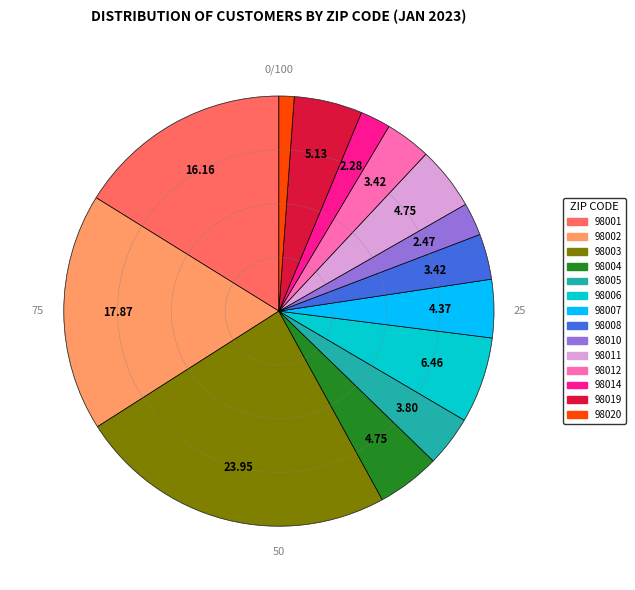

Is the sum of 98014 and 98004 greater than half?

No